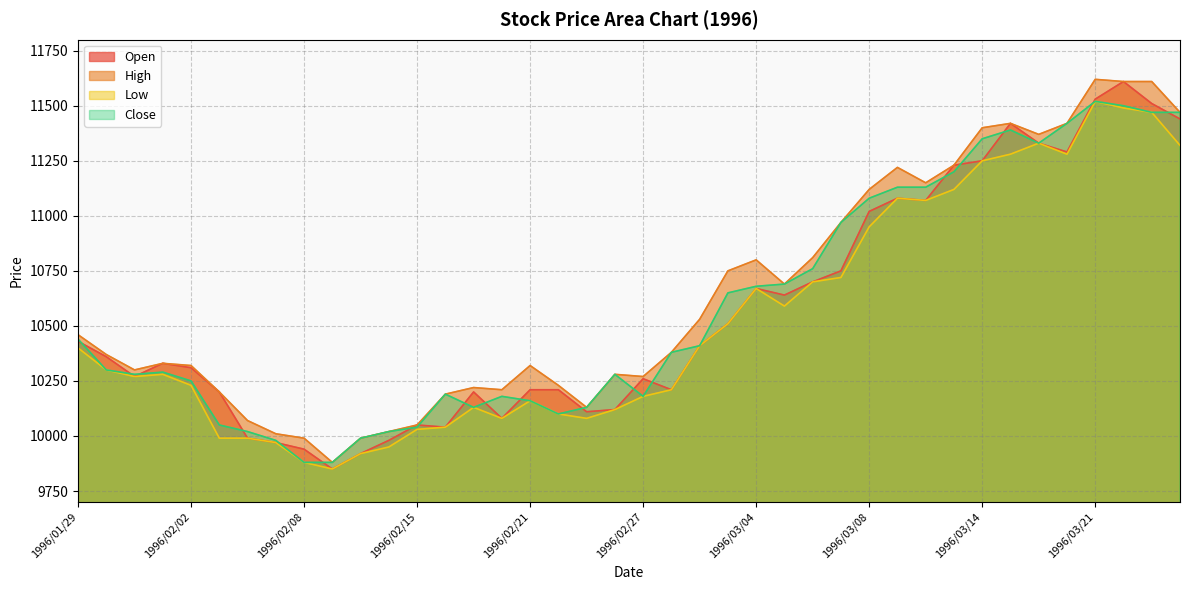

Is it true that High equals 2411 at 1996/01/31?

False